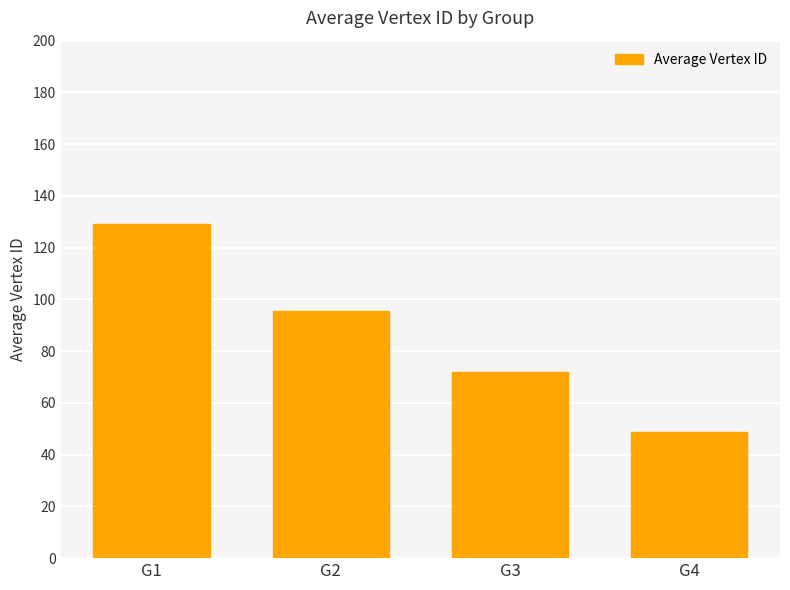

How many categories are shown in the chart?

4